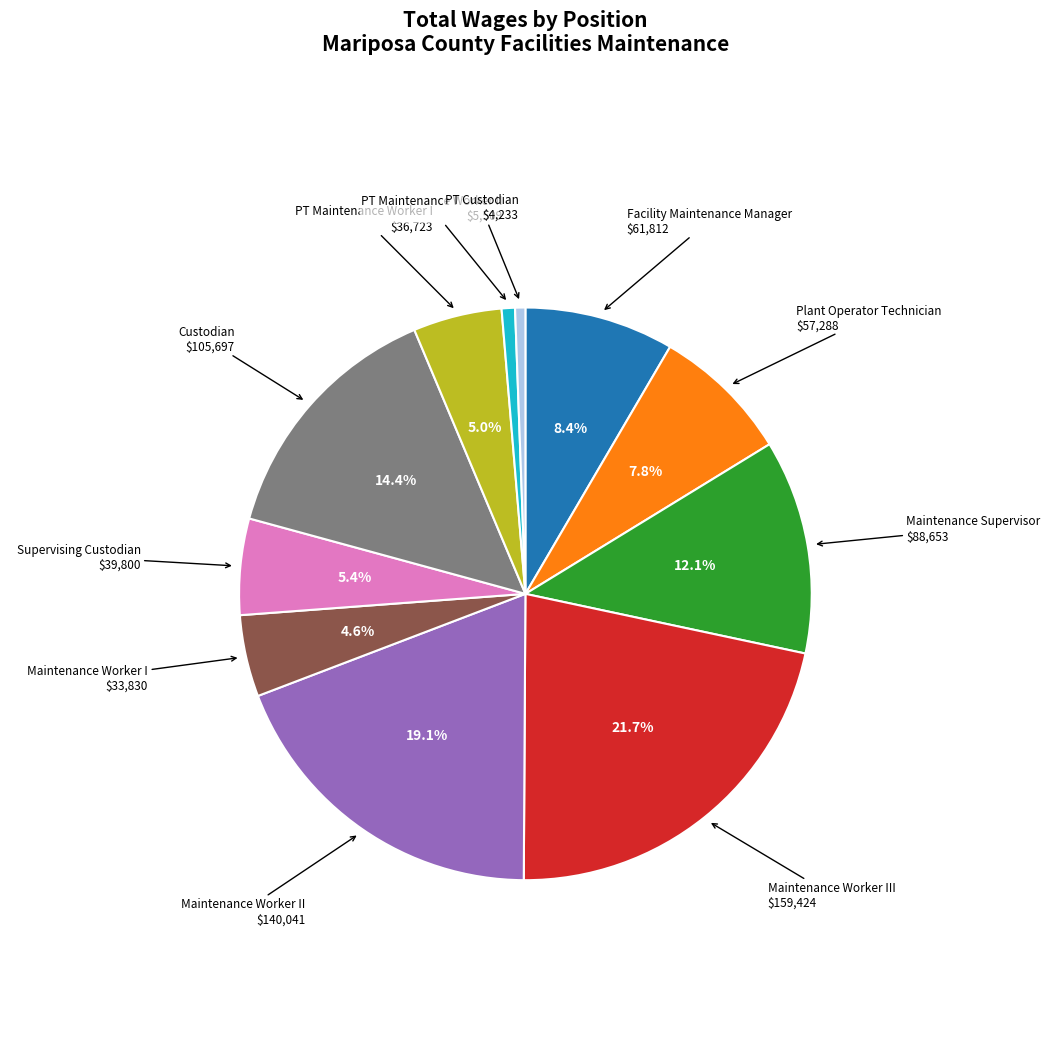

Does Plant Operator Technician account for over 50% of the chart?

No